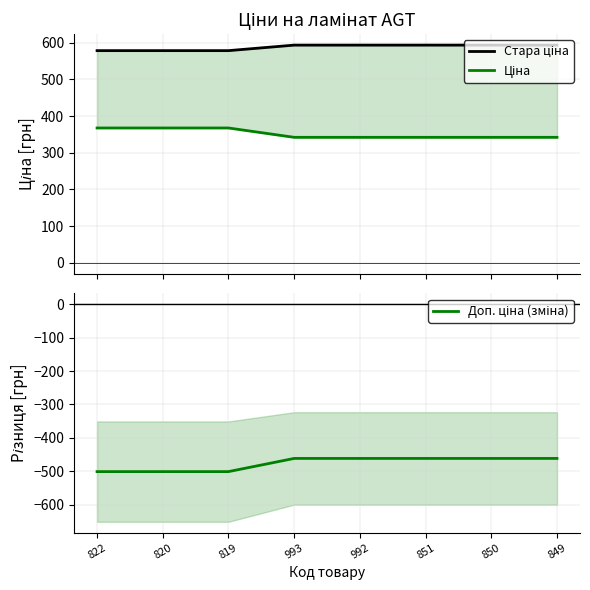

What is the minimum value for Стара ціна?

578.7